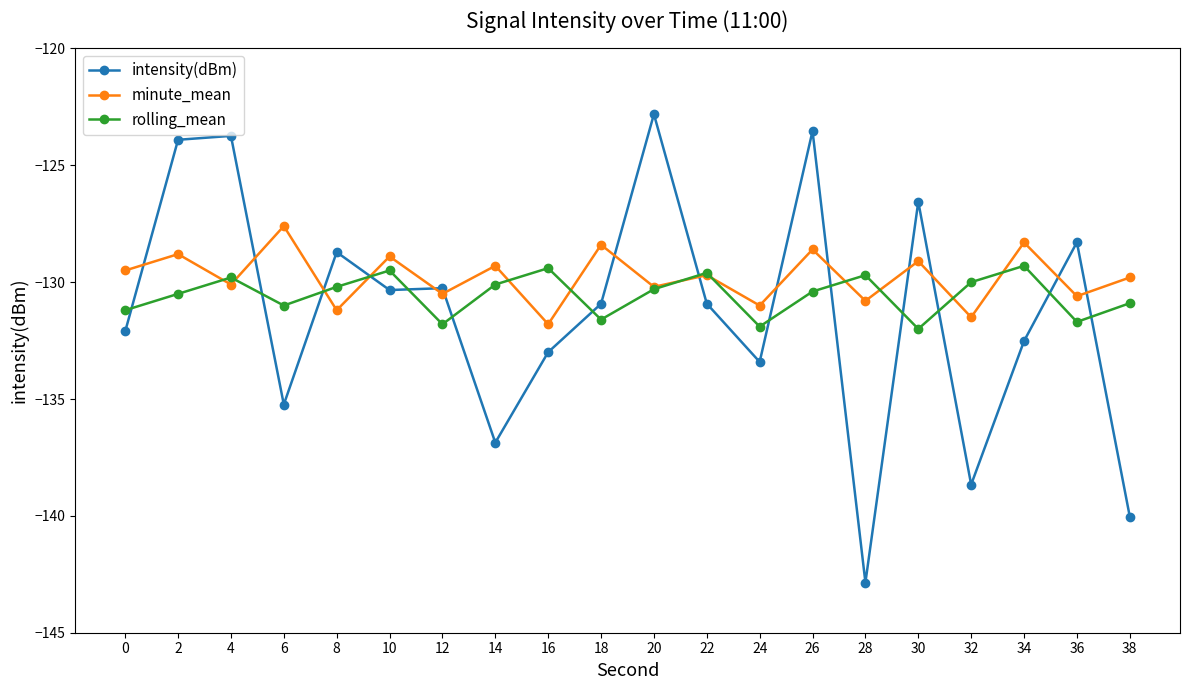

After their last crossing, which series has the higher values: minute_mean or intensity(dBm)?

minute_mean